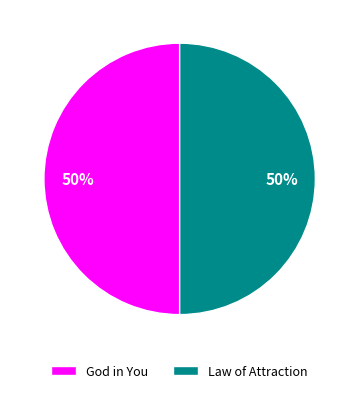

Is the sum of Law of Attraction and God in You greater than half?

Yes